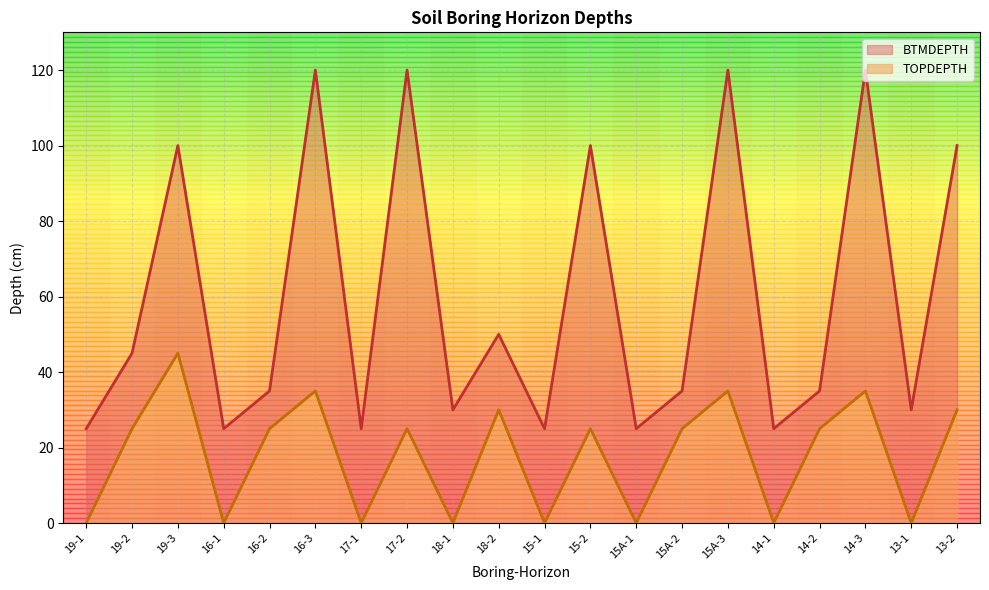

True or false: BTMDEPTH and TOPDEPTH intersect in this chart.

False